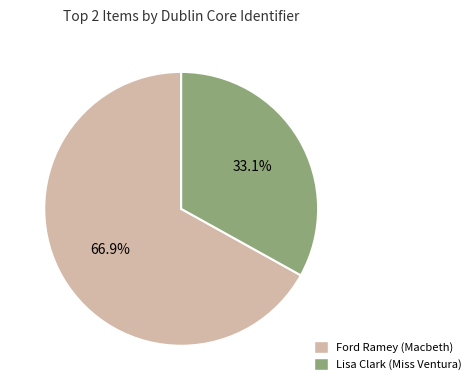

What is the largest slice in the pie chart?

Ford Ramey (Macbeth)